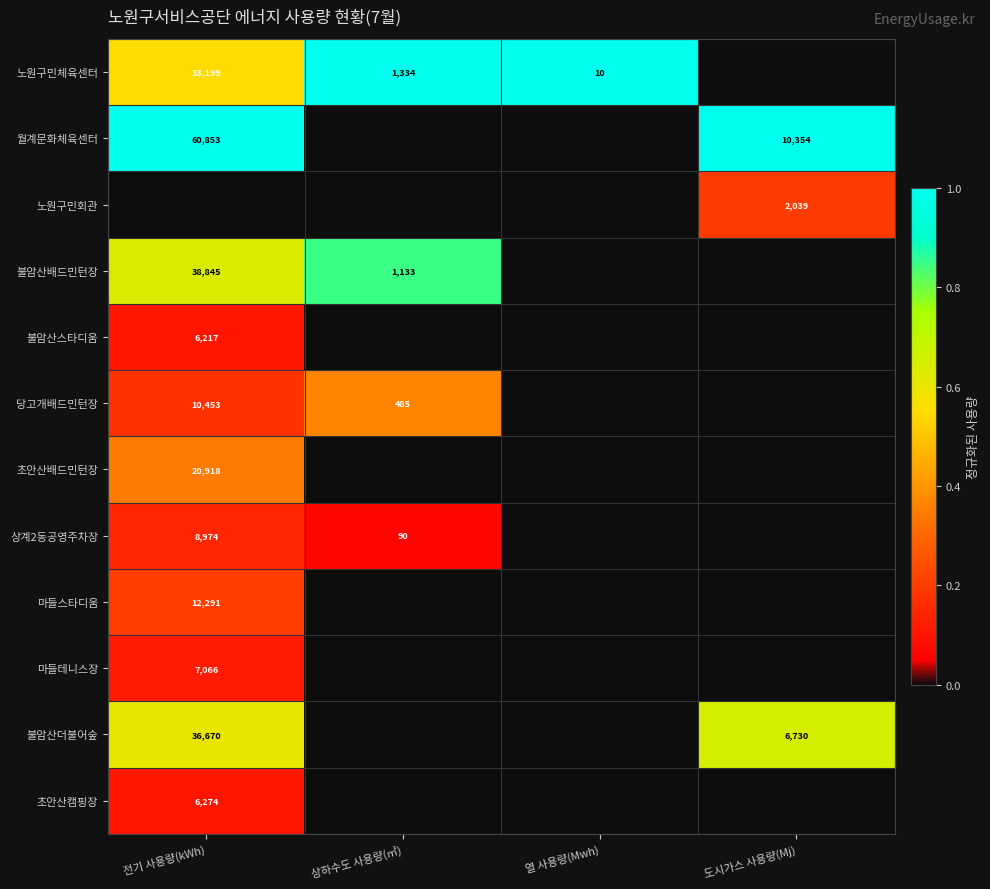

How many data points does each series have?

4